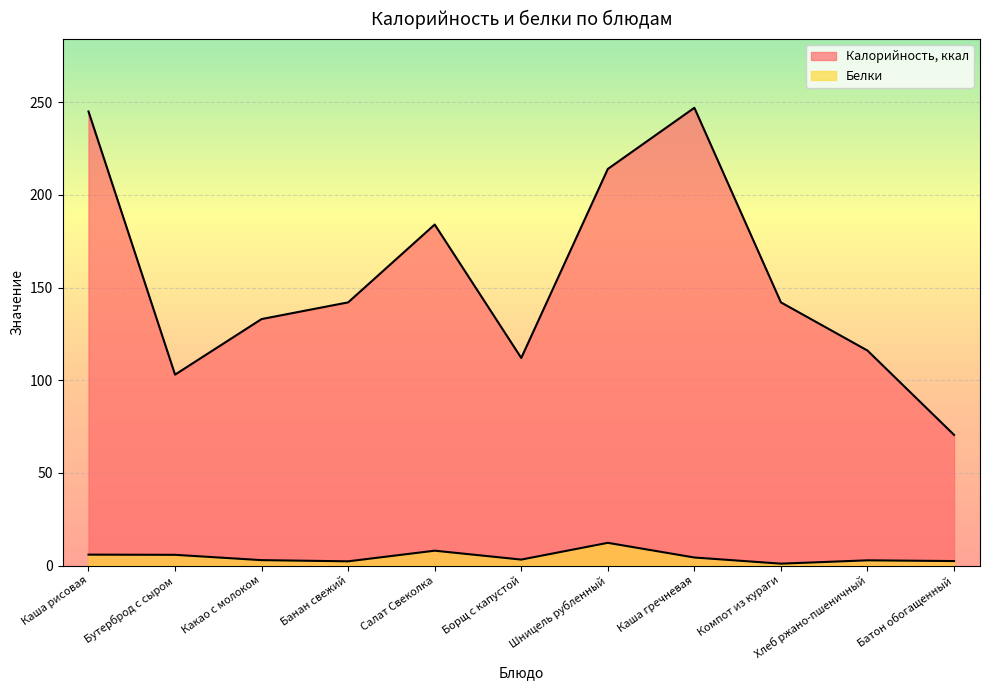

Which series has the largest total across all categories?

Калорийность, ккал